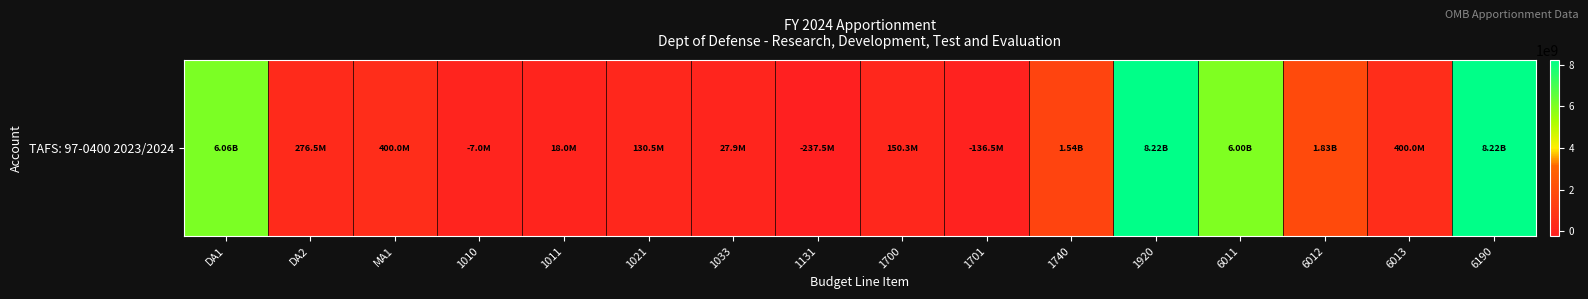

At which category does the chart reach its minimum across all series?

1131